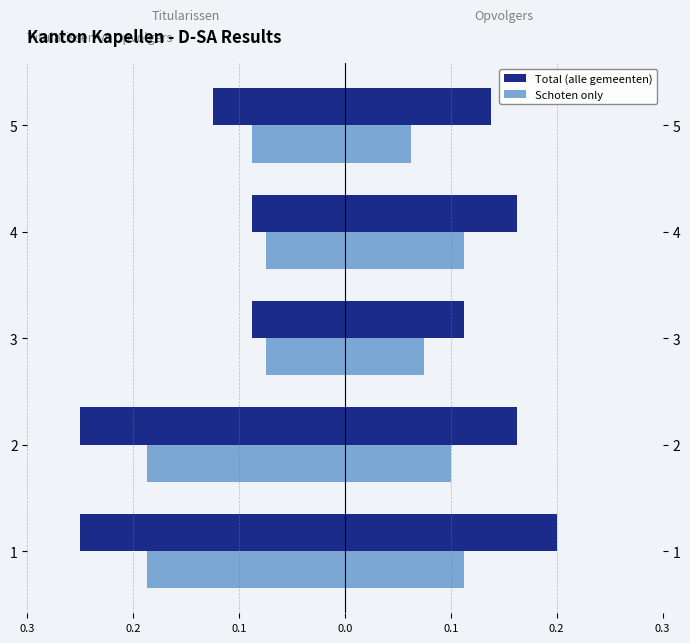

The value of Titularissen Total at 4 is -0.1. True or false?

True